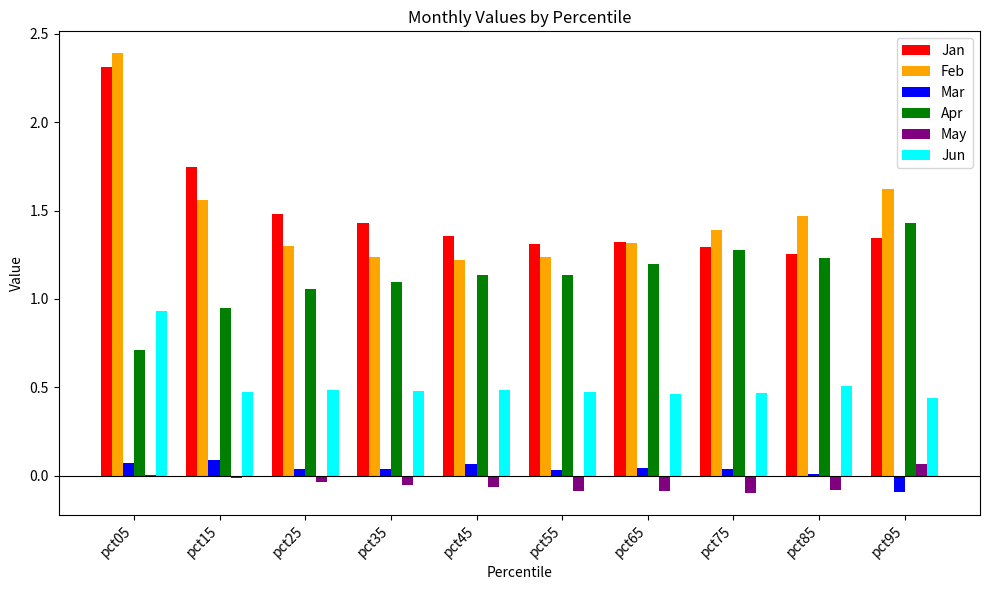

What is the greatest value displayed?

2.4